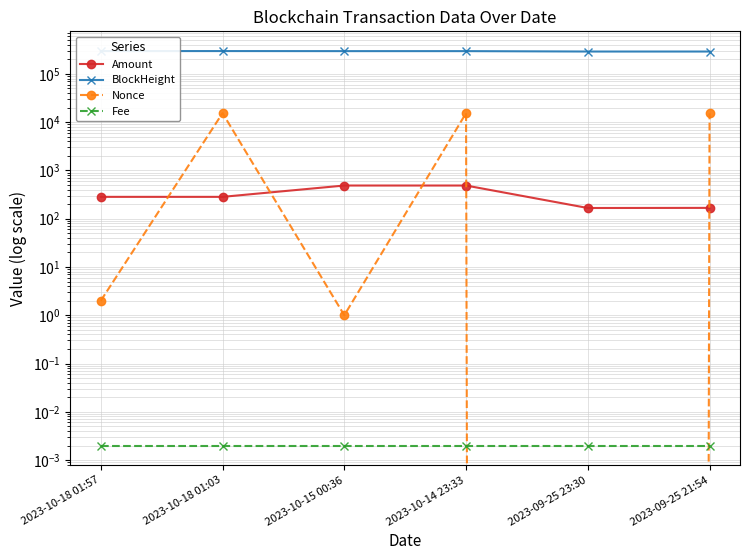

What is the average value of the Nonce series?

7670.5